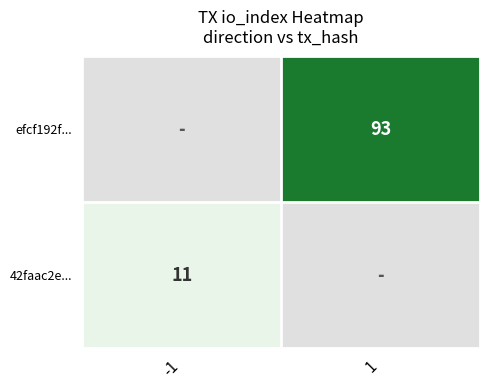

True or false: 42faac2e... has a value of 11 at -1.

True